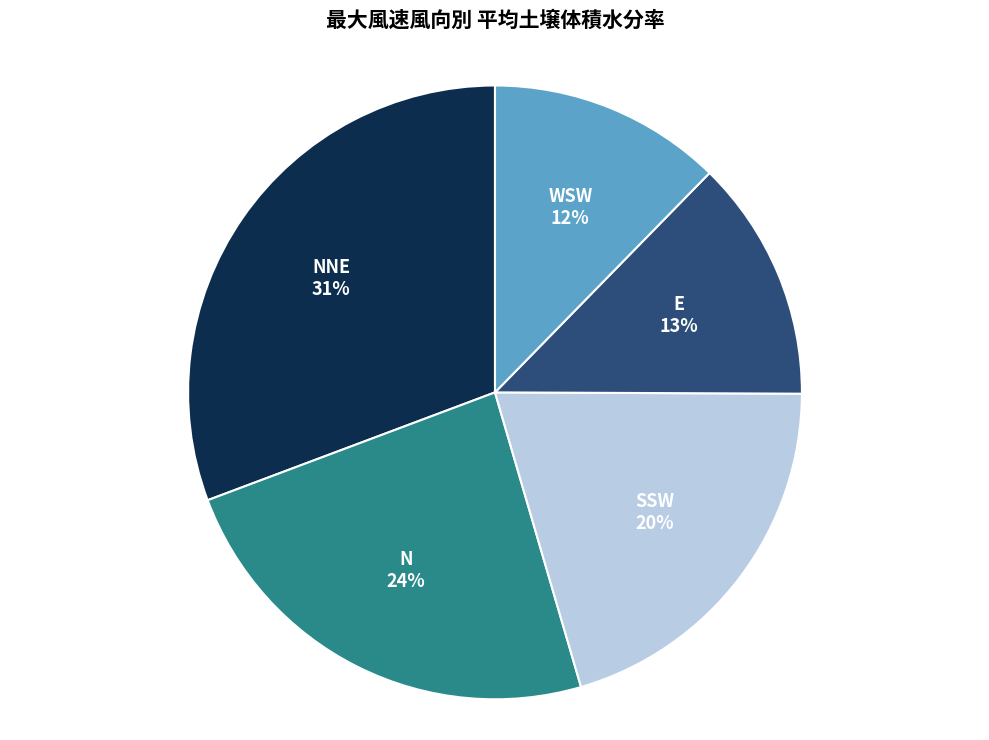

How many slices are in this pie chart?

5